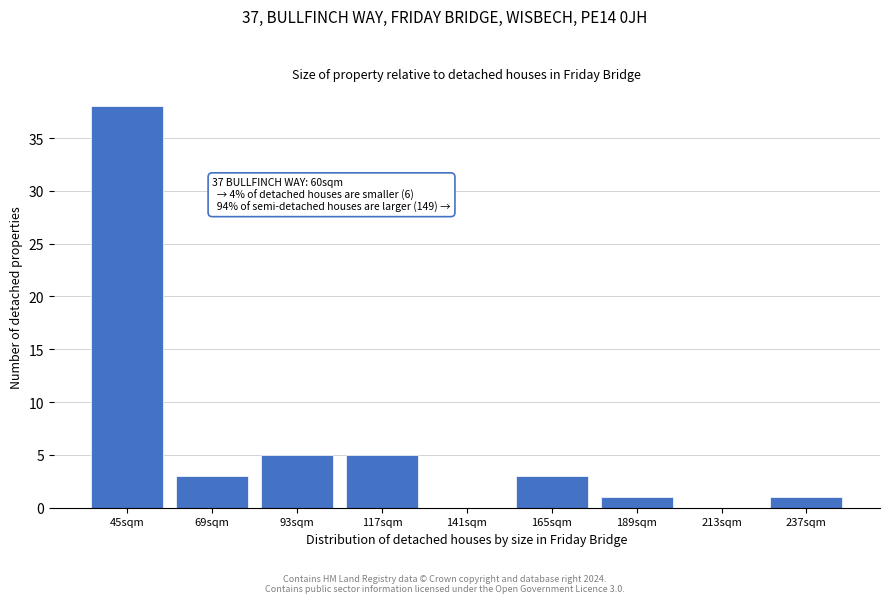

Reading left to right, transcribe all the data shown in this chart.

45sqm=38	69sqm=3	93sqm=5	117sqm=5	141sqm=0	165sqm=3	189sqm=1	213sqm=0	237sqm=1